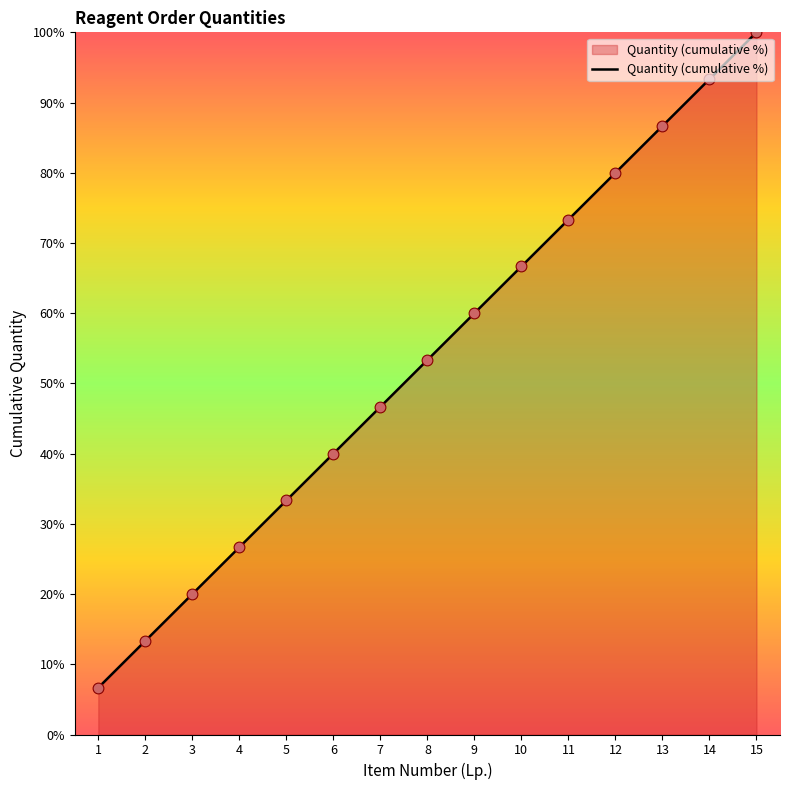

What is the ratio of the value at 11 to the value at 7?

1.6